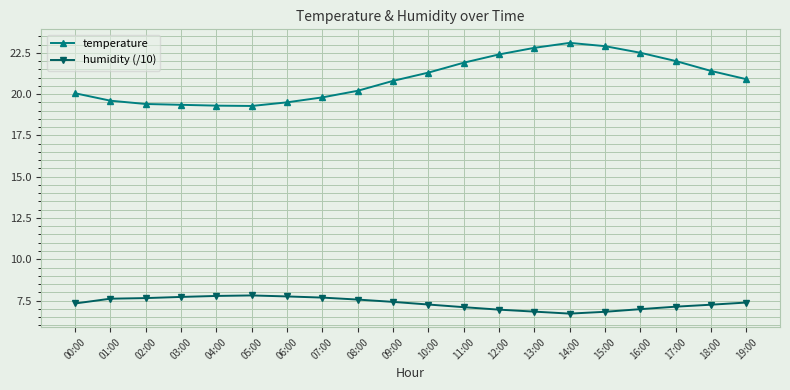

Is the value of humidity (/10) at 19:00 greater than the value of temperature at 13:00?

No